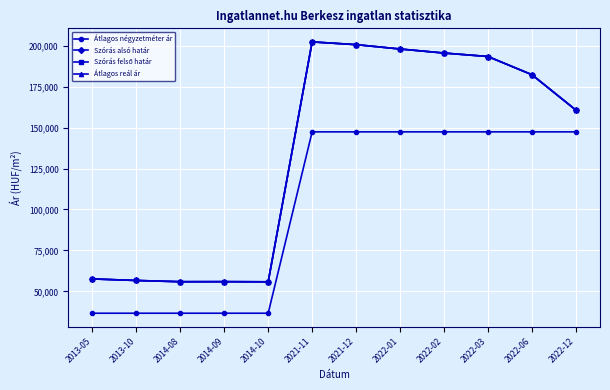

Between 2014-10 and 2022-12, which series saw the biggest shift?

Átlagos négyzetméter ár